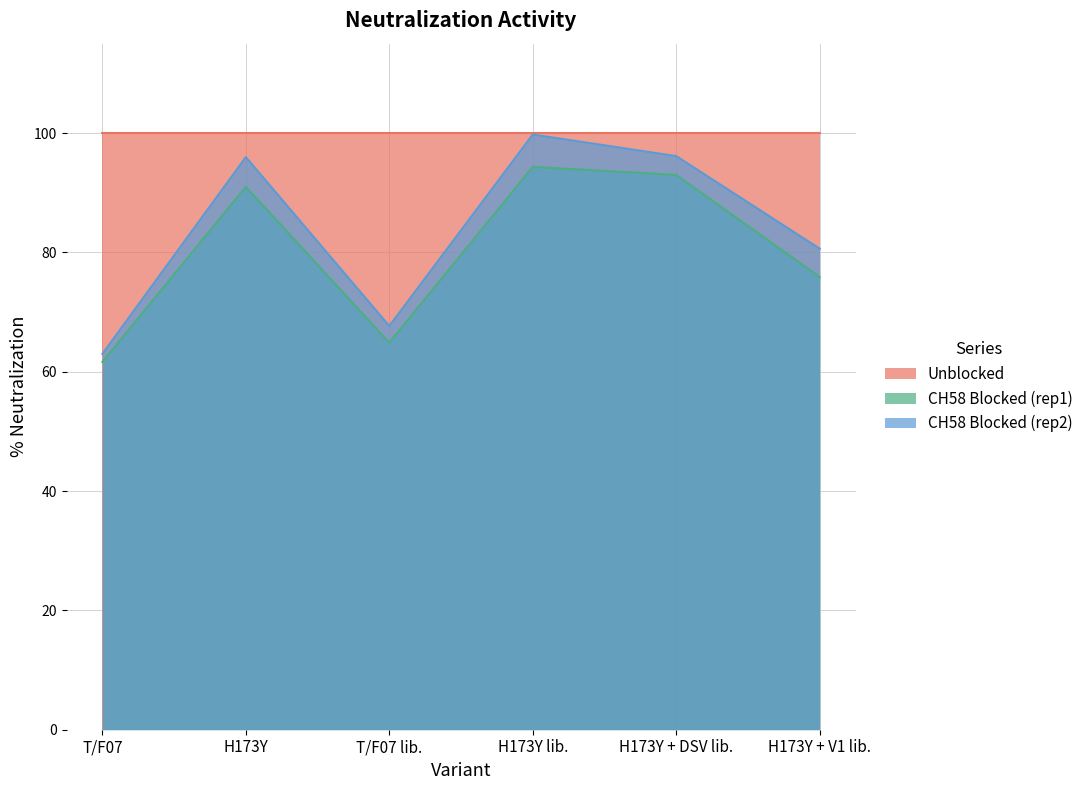

Does the chart have visible grid lines?

Yes